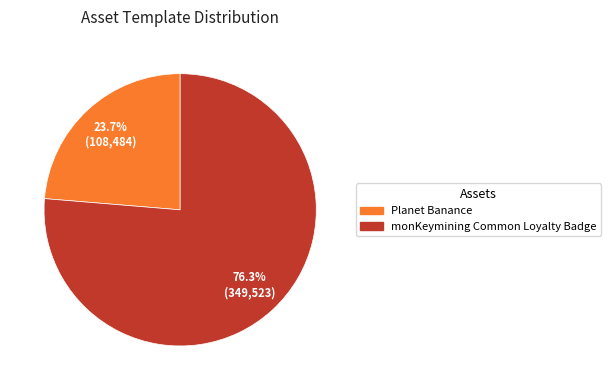

True or false: monKeymining Common Loyalty Badge accounts for 65% of the total.

False